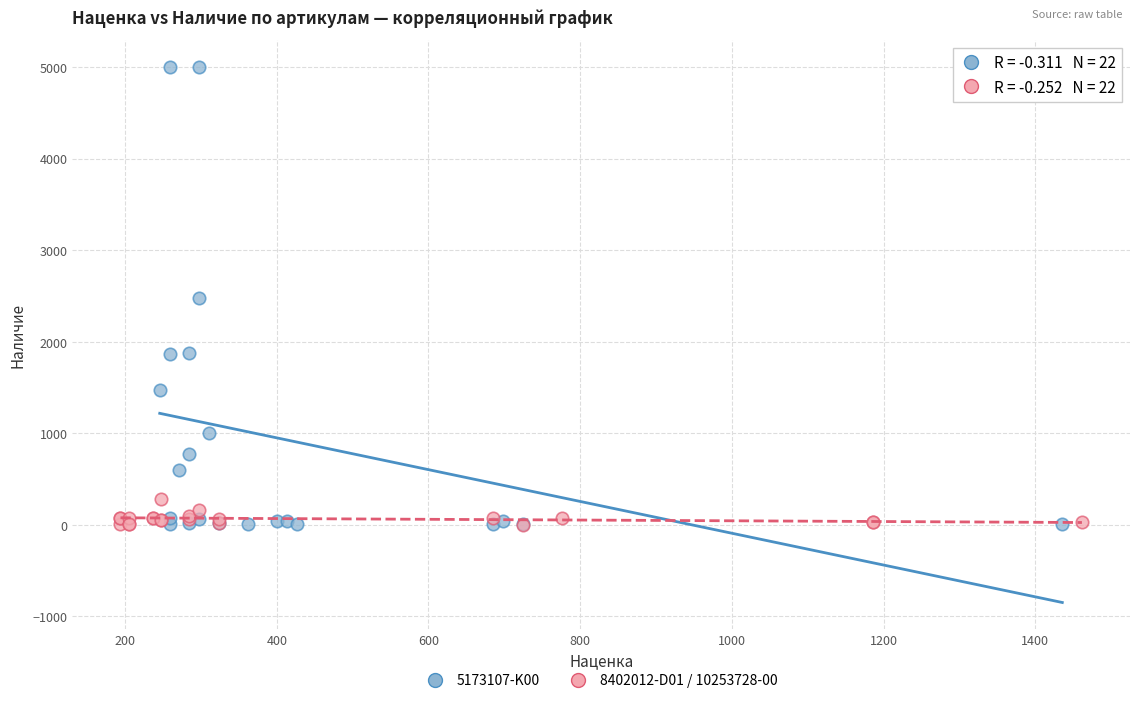

Which series reaches the maximum Y coordinate?

5173107-K00